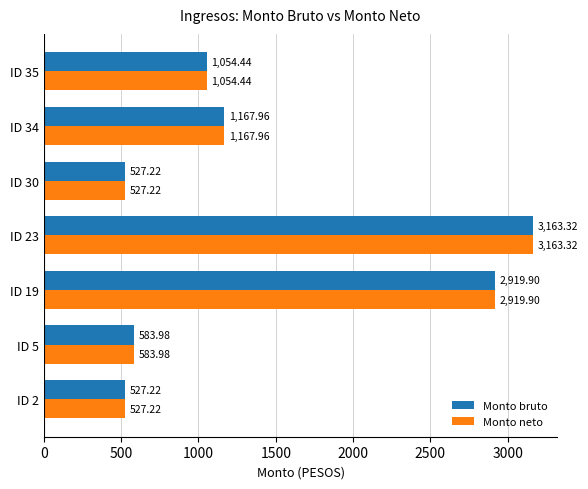

What is the average value of the Monto bruto series?

1420.6